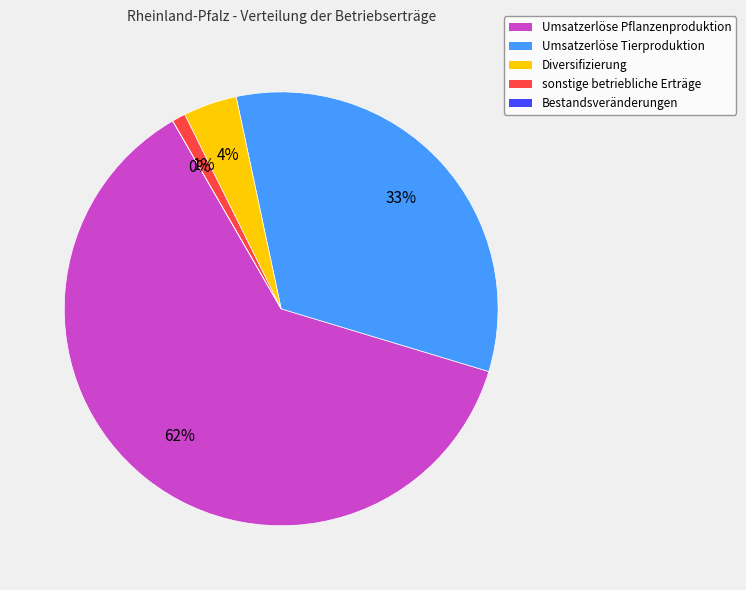

Count the number of slices in the pie.

5